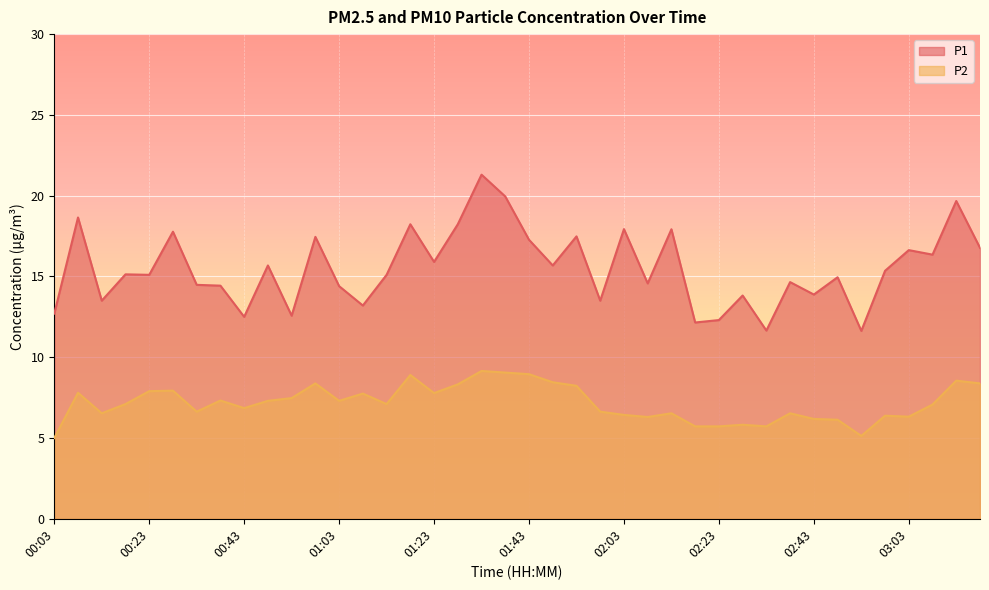

Which series has the largest total across all categories?

P1